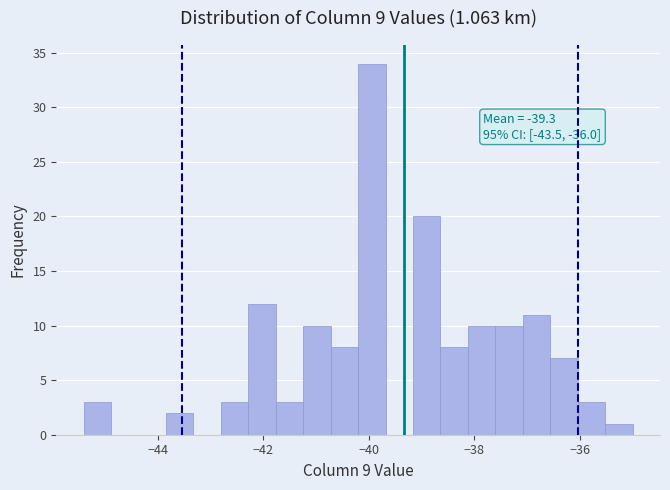

Around what value on the x-axis is the tallest bar? Give the approximate position of its centre, as read against the axis.

-40.0